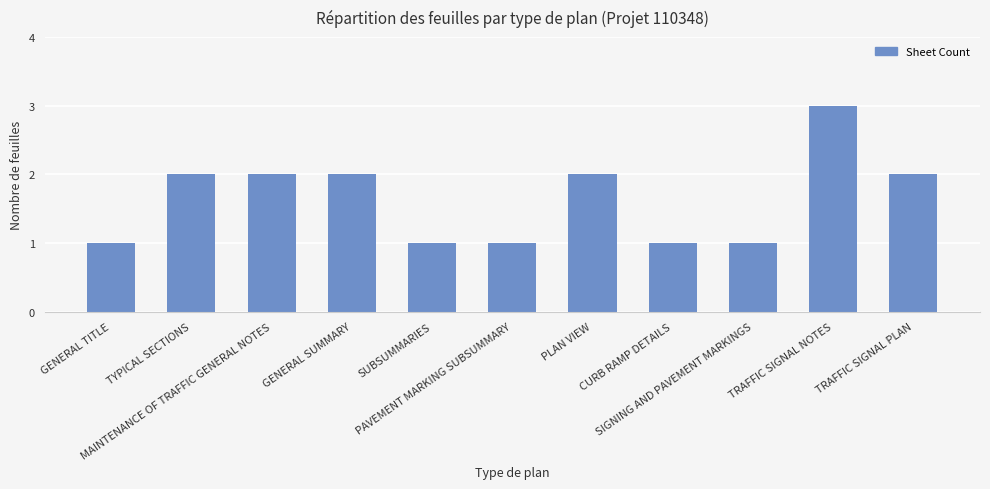

What is the maximum value shown in the chart?

3